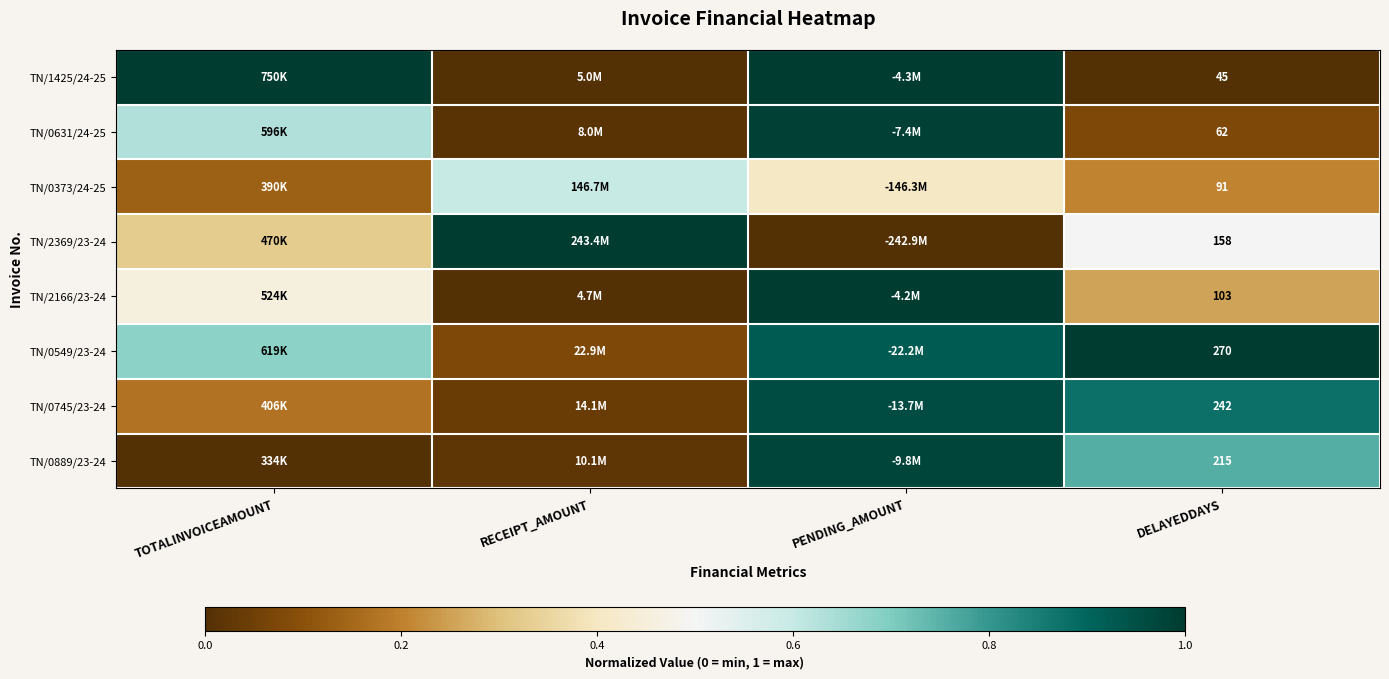

Is the value of TN/0889/23-24 at DELAYEDDAYS greater than the value of TN/1425/24-25 at DELAYEDDAYS?

Yes